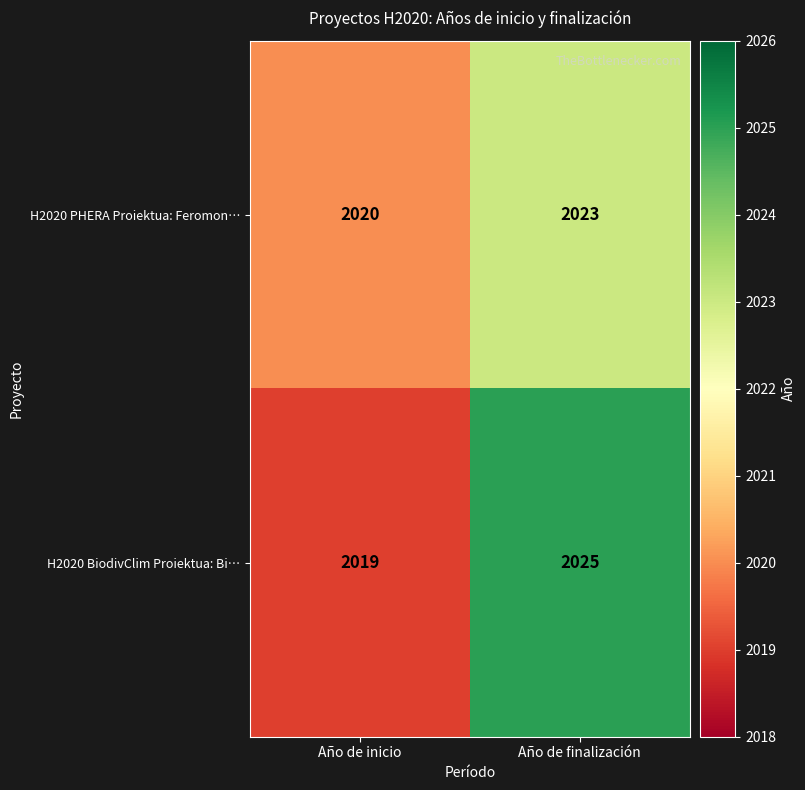

What is the difference between the maximum and minimum values in the H2020 PHERA Proiektua: Feromon… series?

3